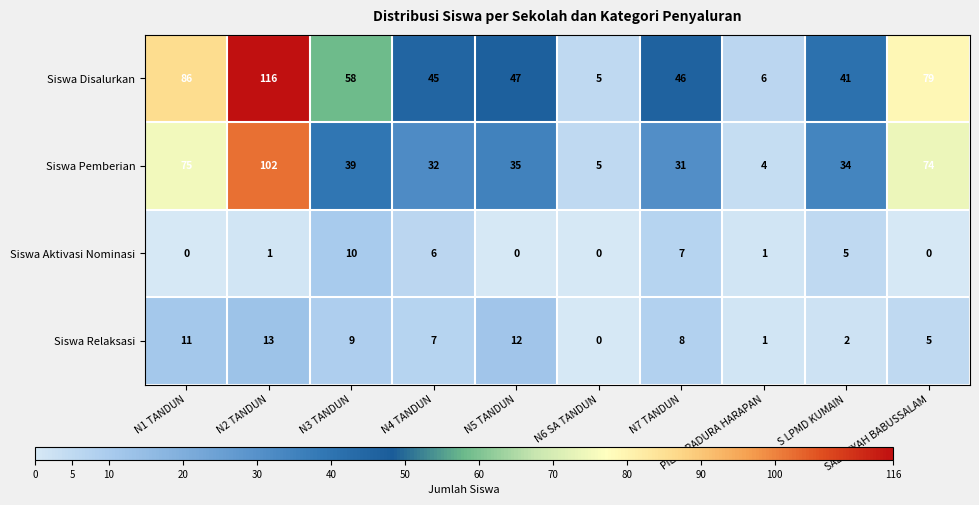

Rank the series at N7 TANDUN from highest to lowest value.

Siswa Disalurkan, Siswa Pemberian, Siswa Relaksasi, Siswa Aktivasi Nominasi